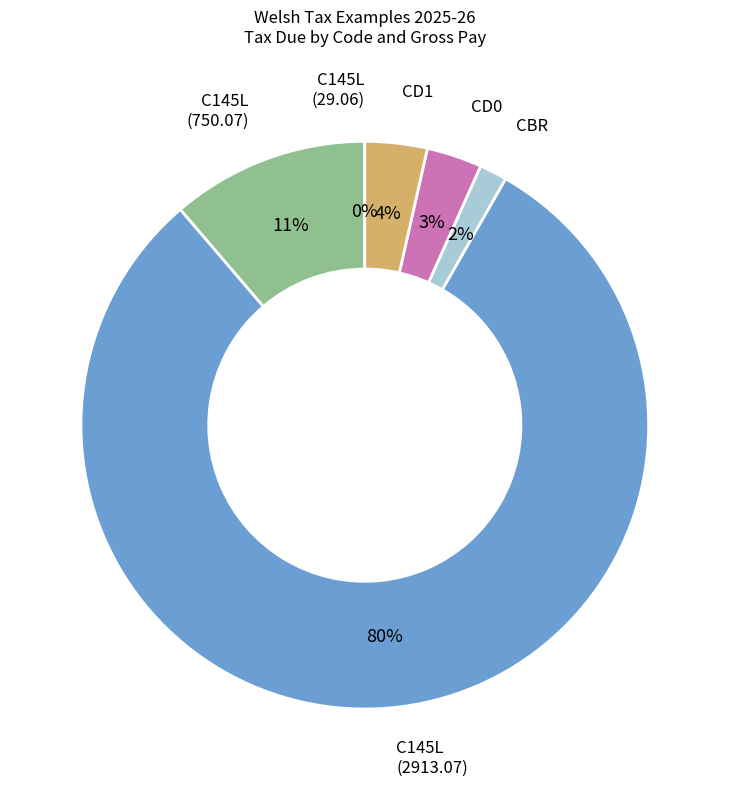

Does C145L (2913.07) account for over 50% of the chart?

Yes